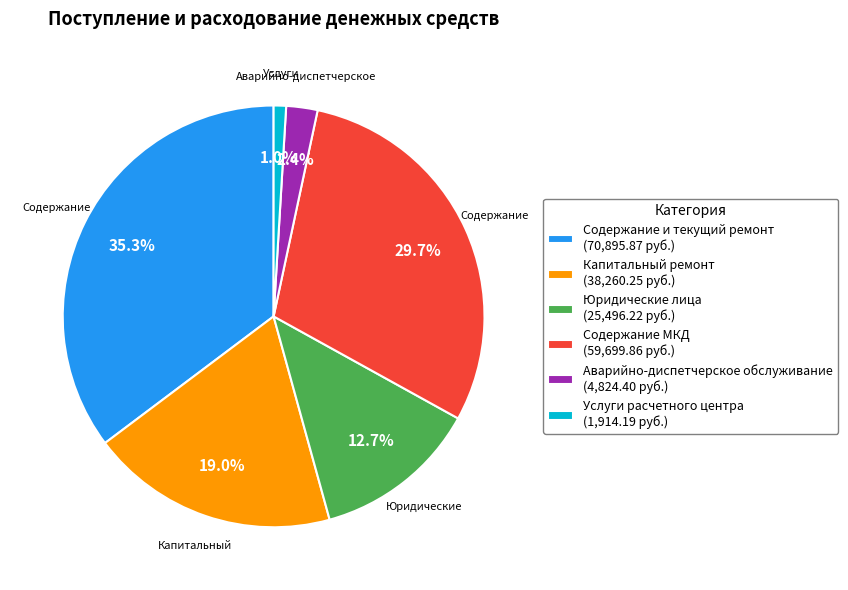

Does any single category account for the majority?

No